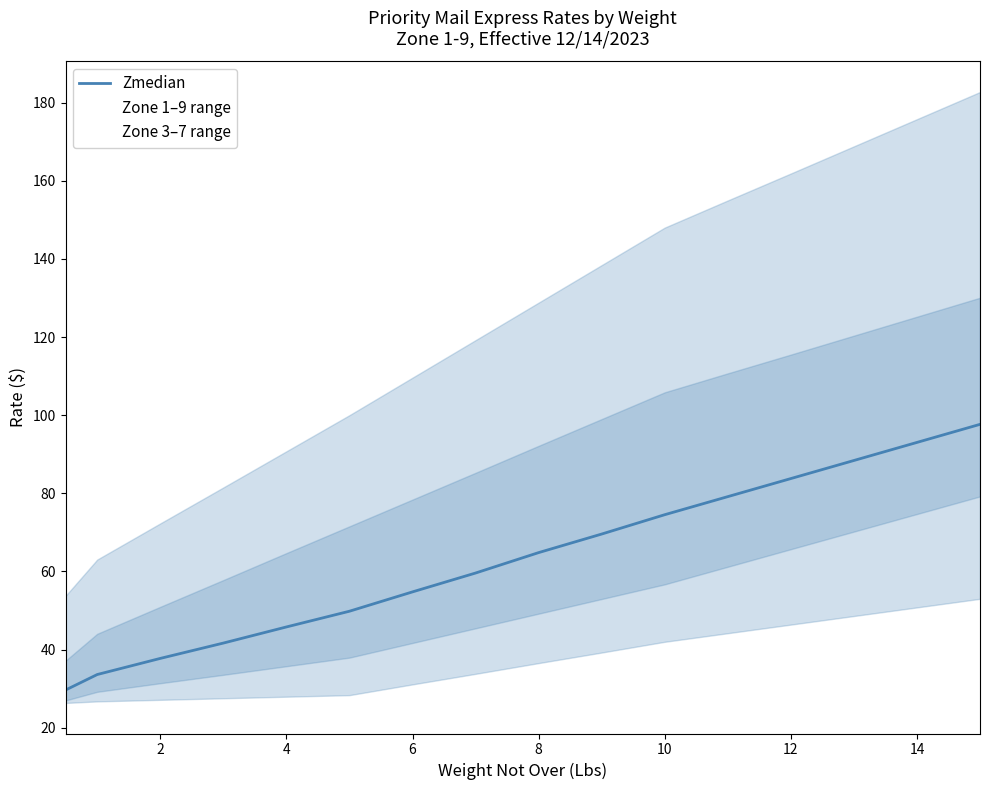

Reading left to right, what are all the values shown in this chart?

29.7	33.6	37.8	41.7	45.8	49.8	54.8	59.6	64.8	69.6	74.5	79.2	83.8	88.4	93.0	97.7